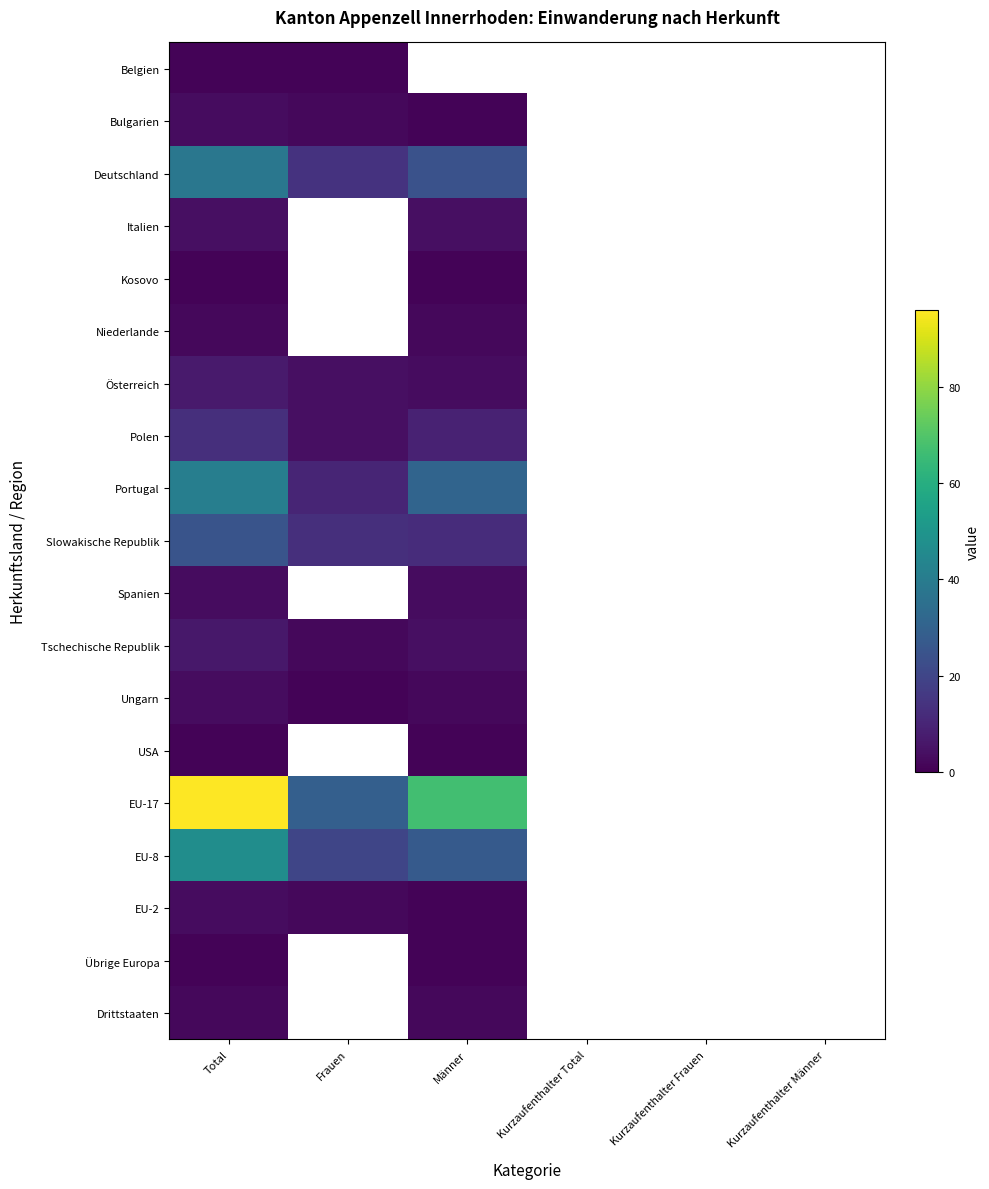

Reading right to left, transcribe all the data shown in this chart.

Belgien: Kurzaufenthalter Männer=0	Kurzaufenthalter Frauen=0	Kurzaufenthalter Total=0	Männer=0	Frauen=1	Total=1
Bulgarien: Kurzaufenthalter Männer=0	Kurzaufenthalter Frauen=0	Kurzaufenthalter Total=0	Männer=1	Frauen=2	Total=3
Deutschland: Kurzaufenthalter Männer=0	Kurzaufenthalter Frauen=0	Kurzaufenthalter Total=0	Männer=24	Frauen=14	Total=38
Italien: Kurzaufenthalter Männer=0	Kurzaufenthalter Frauen=0	Kurzaufenthalter Total=0	Männer=4	Frauen=0	Total=4
Kosovo: Kurzaufenthalter Männer=0	Kurzaufenthalter Frauen=0	Kurzaufenthalter Total=0	Männer=1	Frauen=0	Total=1
Niederlande: Kurzaufenthalter Männer=0	Kurzaufenthalter Frauen=0	Kurzaufenthalter Total=0	Männer=2	Frauen=0	Total=2
Österreich: Kurzaufenthalter Männer=0	Kurzaufenthalter Frauen=0	Kurzaufenthalter Total=0	Männer=3	Frauen=4	Total=7
Polen: Kurzaufenthalter Männer=0	Kurzaufenthalter Frauen=0	Kurzaufenthalter Total=0	Männer=9	Frauen=4	Total=13
Portugal: Kurzaufenthalter Männer=0	Kurzaufenthalter Frauen=0	Kurzaufenthalter Total=0	Männer=31	Frauen=10	Total=41
Slowakische Republik: Kurzaufenthalter Männer=0	Kurzaufenthalter Frauen=0	Kurzaufenthalter Total=0	Männer=12	Frauen=13	Total=25
Spanien: Kurzaufenthalter Männer=0	Kurzaufenthalter Frauen=0	Kurzaufenthalter Total=0	Männer=3	Frauen=0	Total=3
Tschechische Republik: Kurzaufenthalter Männer=0	Kurzaufenthalter Frauen=0	Kurzaufenthalter Total=0	Männer=4	Frauen=2	Total=6
Ungarn: Kurzaufenthalter Männer=0	Kurzaufenthalter Frauen=0	Kurzaufenthalter Total=0	Männer=2	Frauen=1	Total=3
USA: Kurzaufenthalter Männer=0	Kurzaufenthalter Frauen=0	Kurzaufenthalter Total=0	Männer=1	Frauen=0	Total=1
EU-17: Kurzaufenthalter Männer=0	Kurzaufenthalter Frauen=0	Kurzaufenthalter Total=0	Männer=67	Frauen=29	Total=96
EU-8: Kurzaufenthalter Männer=0	Kurzaufenthalter Frauen=0	Kurzaufenthalter Total=0	Männer=27	Frauen=20	Total=47
EU-2: Kurzaufenthalter Männer=0	Kurzaufenthalter Frauen=0	Kurzaufenthalter Total=0	Männer=1	Frauen=2	Total=3
Übrige Europa: Kurzaufenthalter Männer=0	Kurzaufenthalter Frauen=0	Kurzaufenthalter Total=0	Männer=1	Frauen=0	Total=1
Drittstaaten: Kurzaufenthalter Männer=0	Kurzaufenthalter Frauen=0	Kurzaufenthalter Total=0	Männer=2	Frauen=0	Total=2